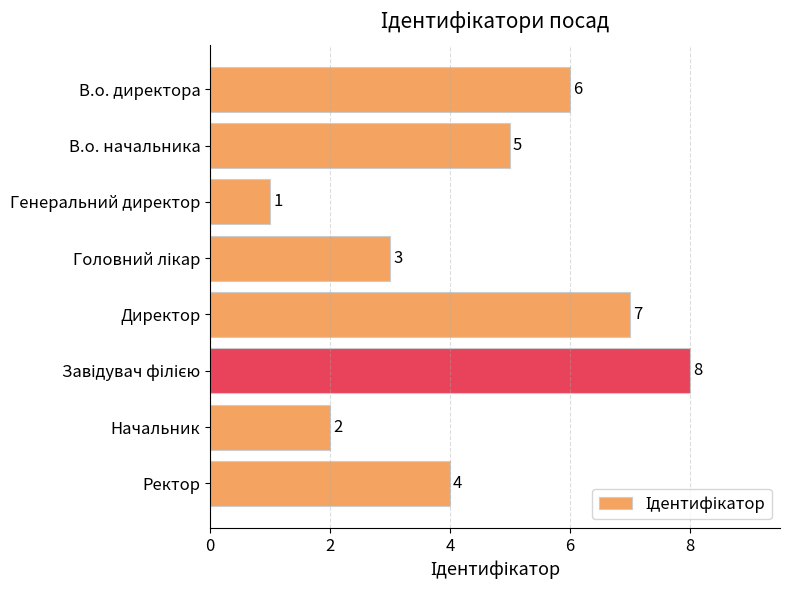

Between В.о. директора and Директор, which is larger?

Директор